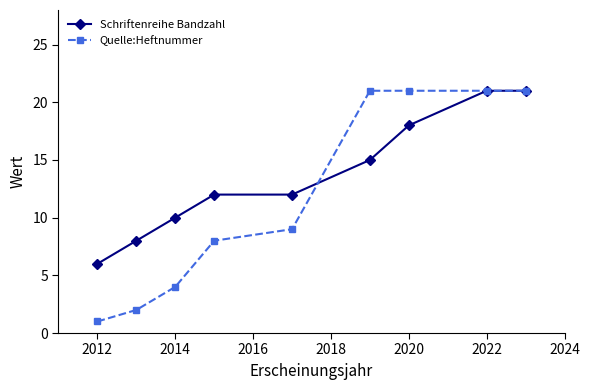

Which series has the largest total across all categories?

Schriftenreihe Bandzahl